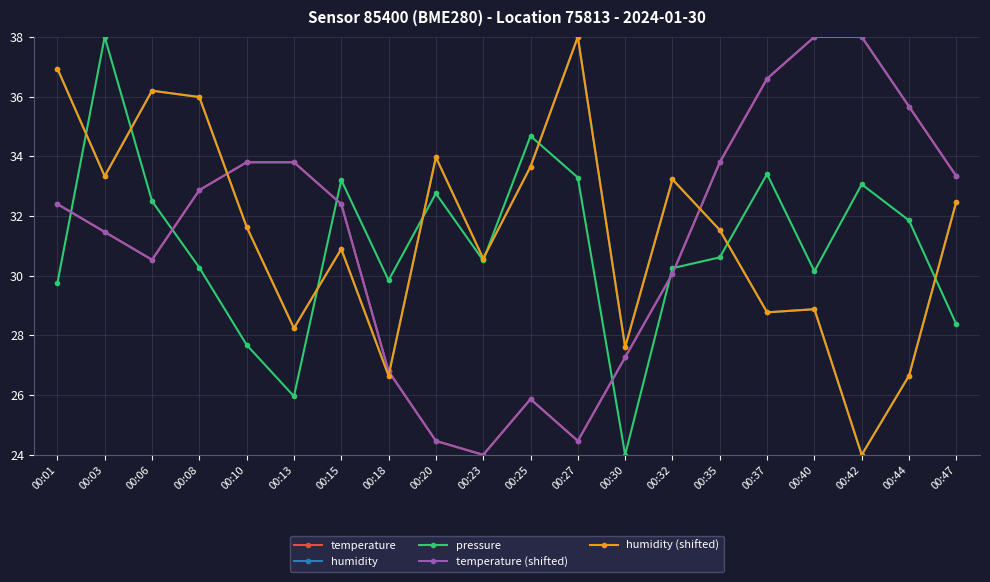

What is the minimum value shown in the chart?

24.0